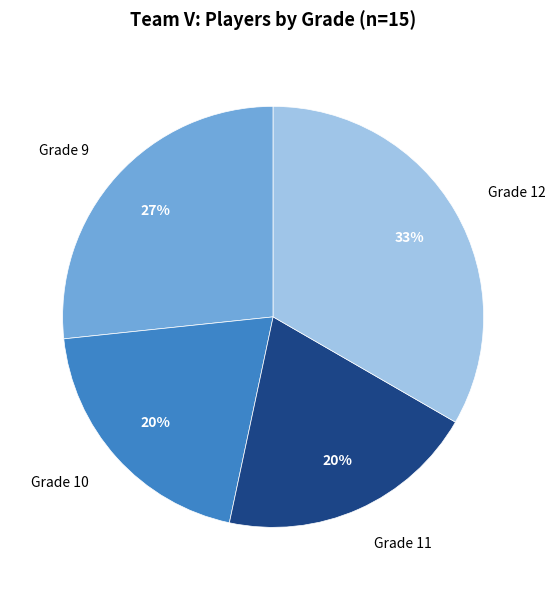

What percentage is the Grade 12 slice, to the nearest percent?

33%